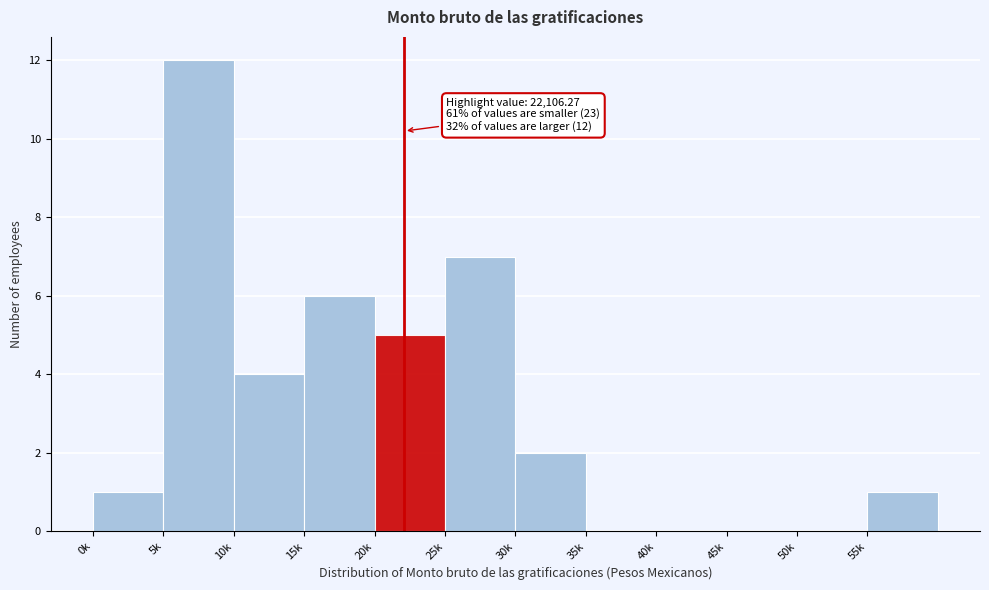

Reading right to left, transcribe all the data shown in this chart.

55k=1	50k=0	45k=0	40k=0	35k=0	30k=2	25k=7	20k=5	15k=6	10k=4	5k=12	0k=1